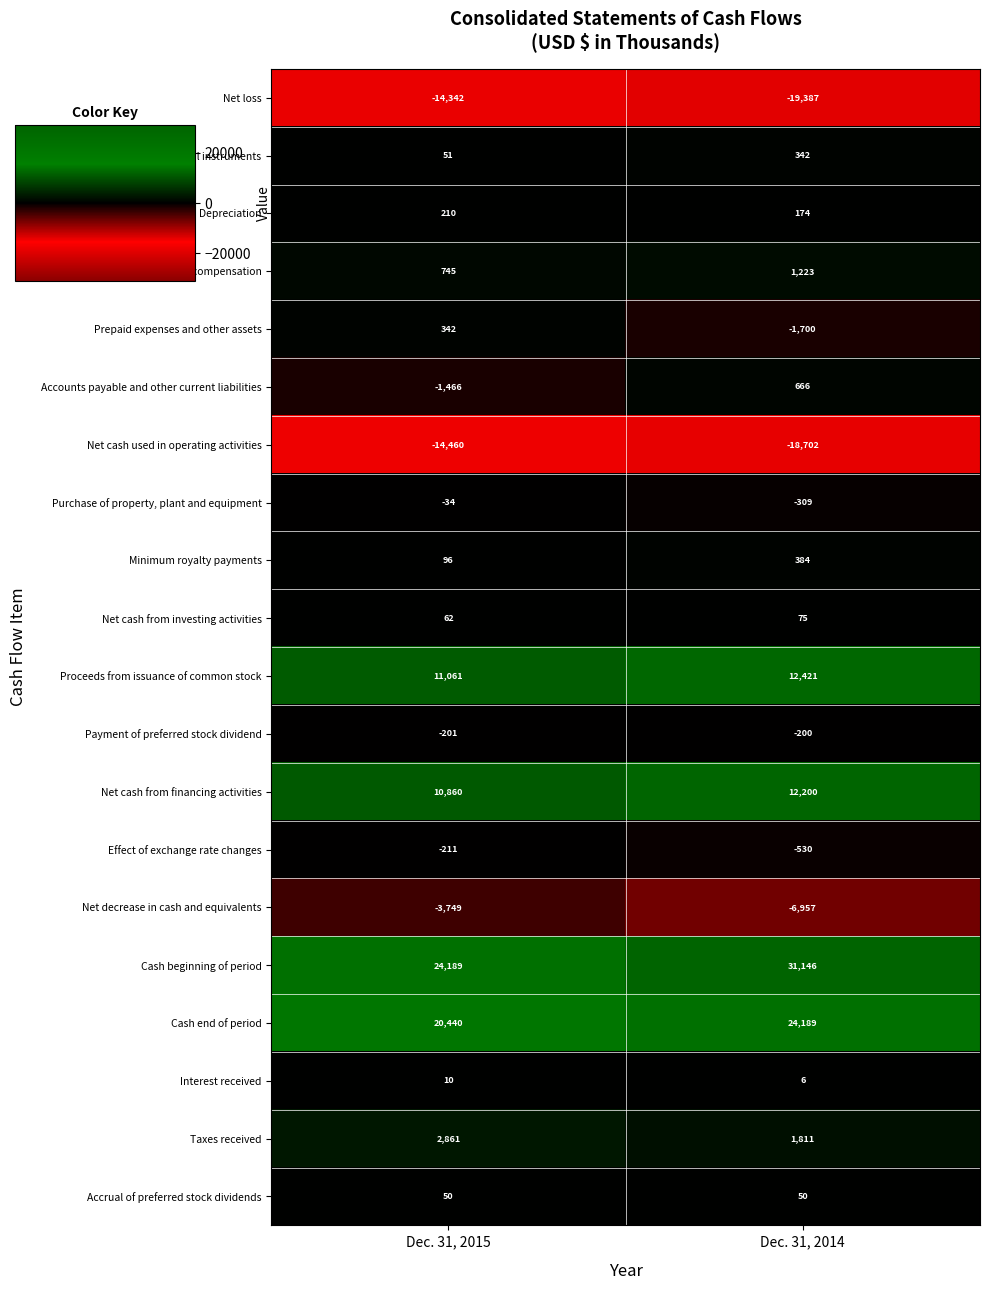

What is the approximate value of Net cash from investing activities at Dec. 31, 2014, to the nearest 5?

75